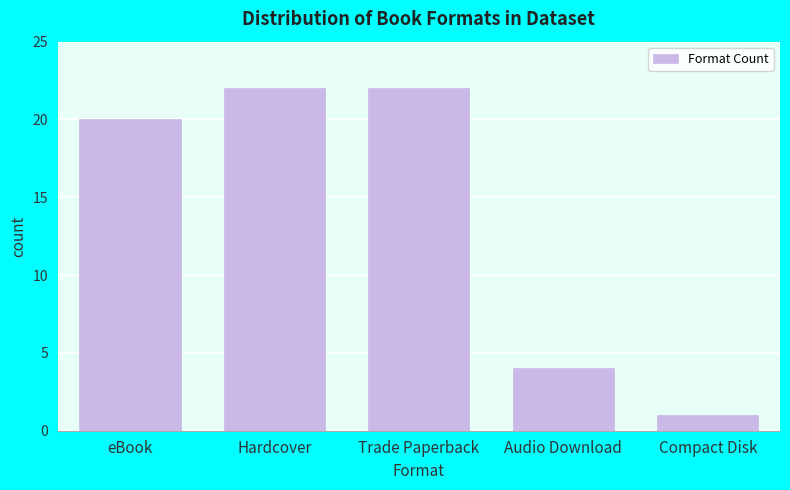

Reading left to right, list all the values displayed in this chart.

eBook=20	Hardcover=22	Trade Paperback=22	Audio Download=4	Compact Disk=1